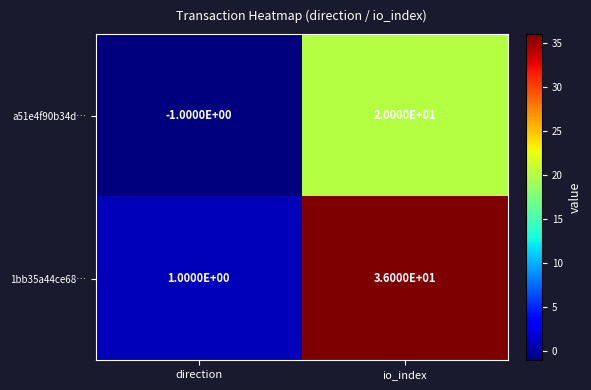

Rank the series by their maximum value, from lowest to highest.

a51e4f90b34d…, 1bb35a44ce68…